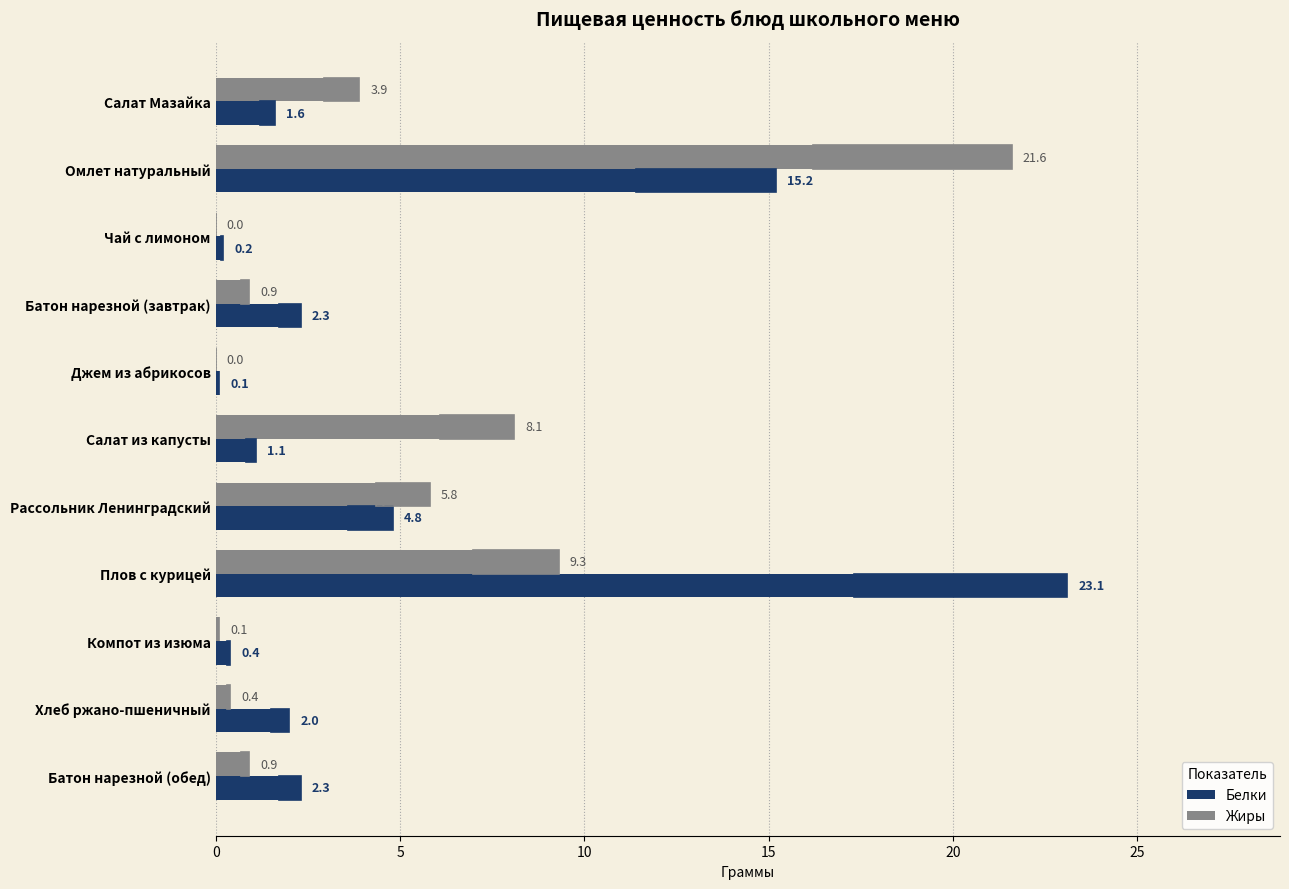

Which category has the highest value across all series?

Плов с курицей